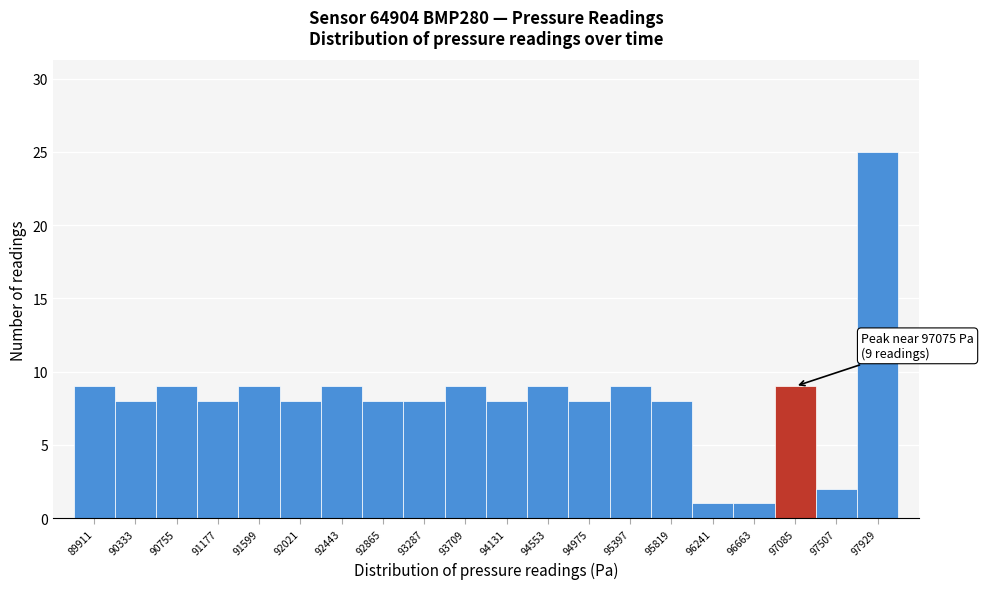

Which range on the x-axis has the tallest bar?

97700 to 98150